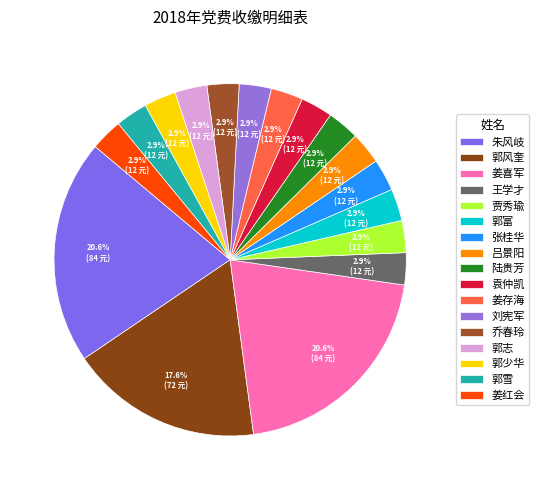

How many segments does this pie chart have?

17